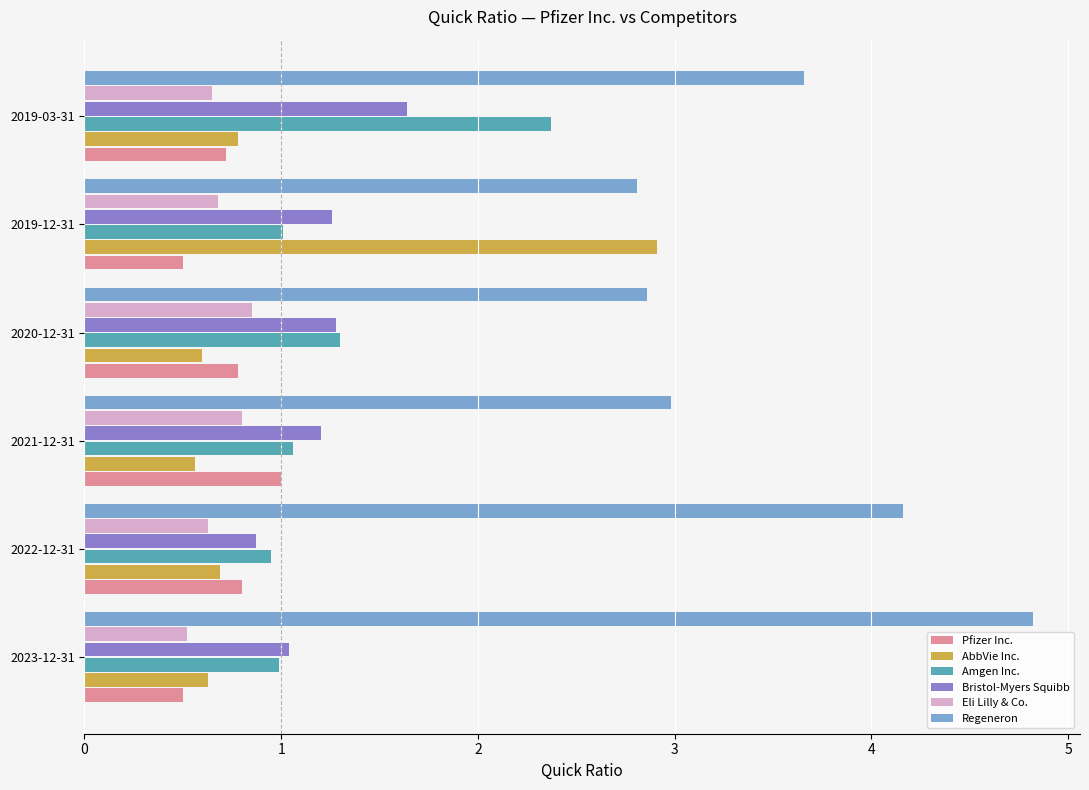

What is the average value of the Eli Lilly & Co. series?

0.7